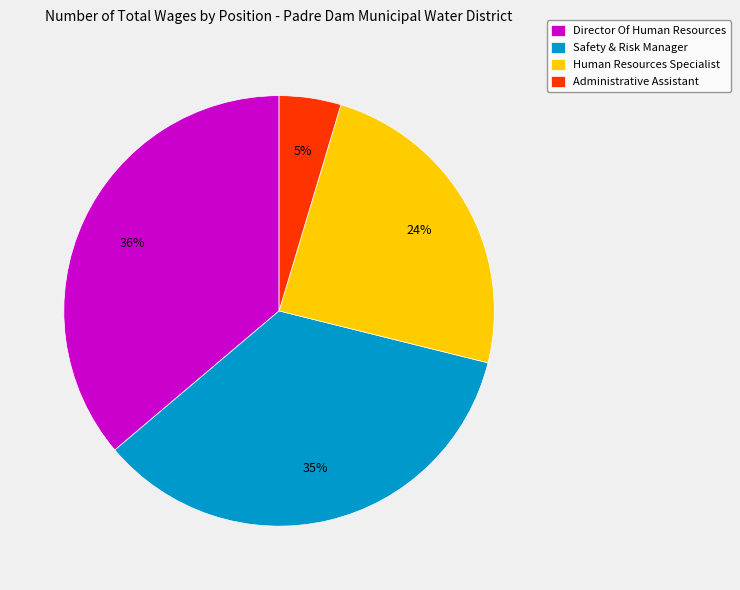

Approximately how many times larger is the value at Administrative Assistant compared to Safety & Risk Manager?

0.1